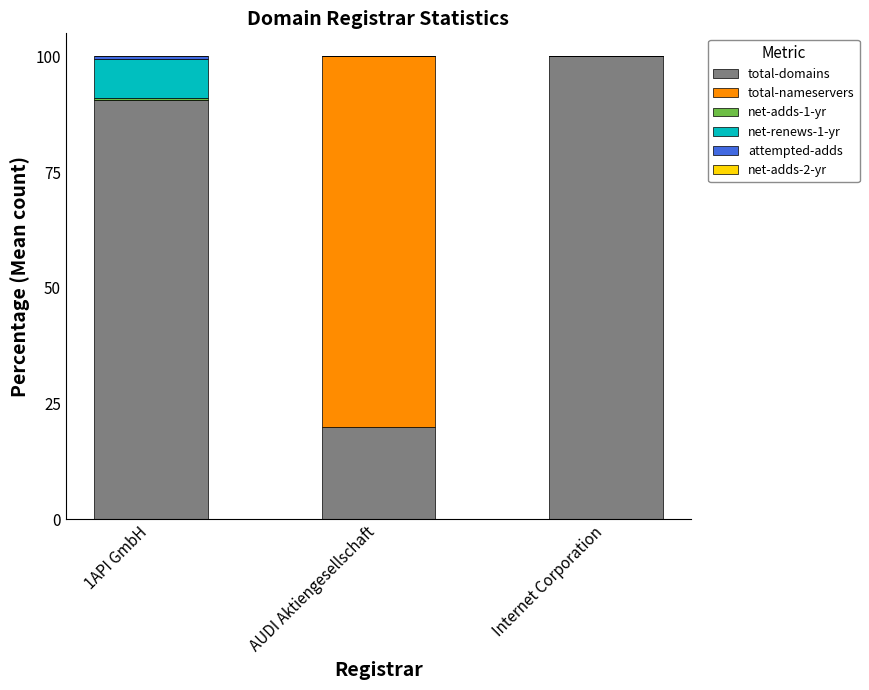

True or false: total-domains has a value of 20.0 at AUDI Aktiengesellschaft.

True